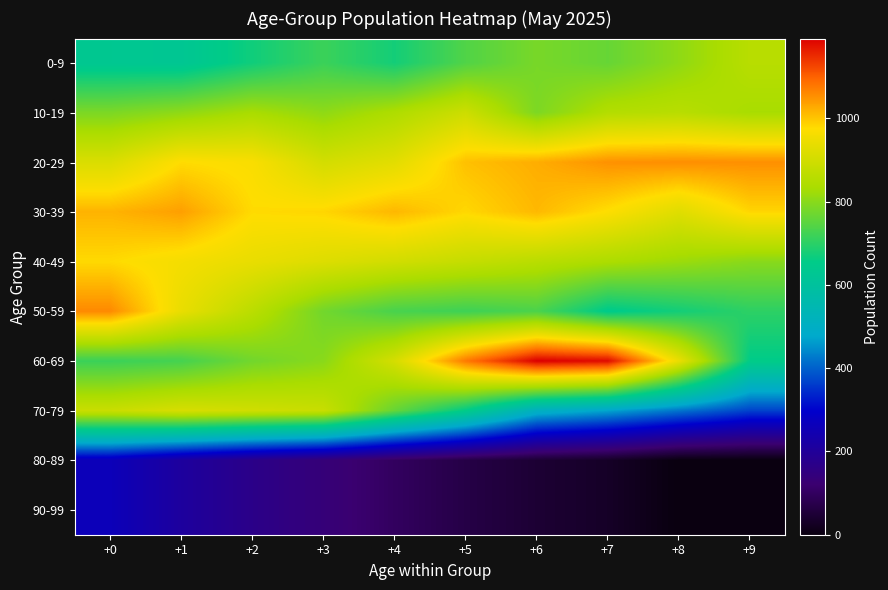

Which category has the lowest value across all series?

+8